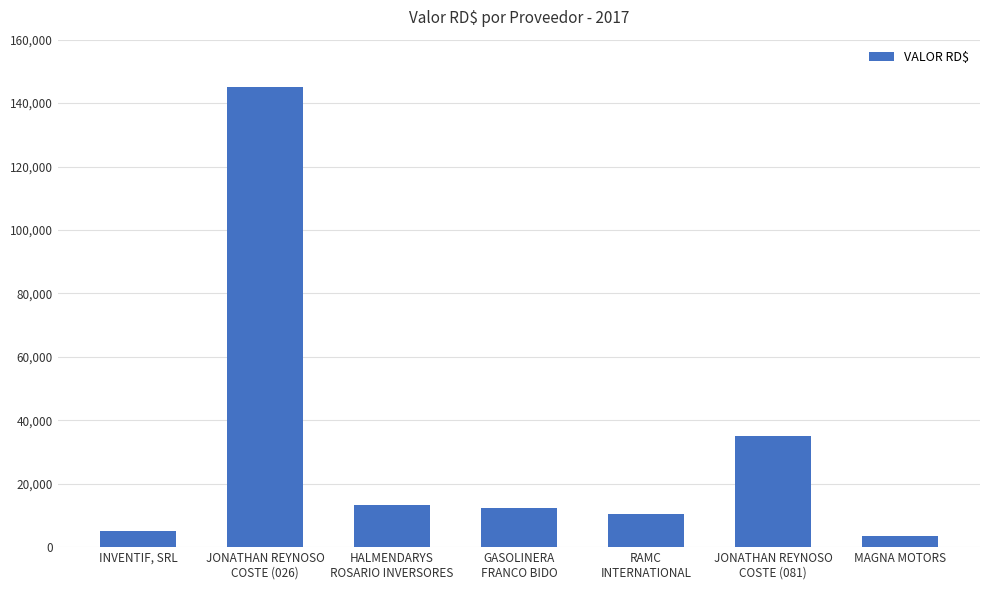

Count the number of data series in this chart.

1